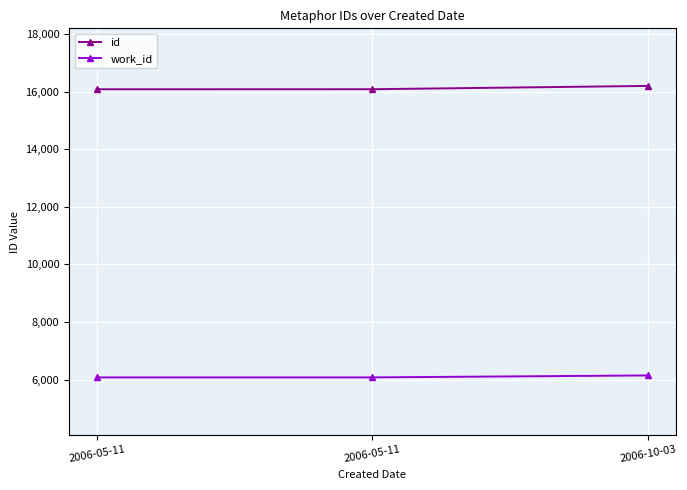

What are all the series names shown in the legend?

id, work_id